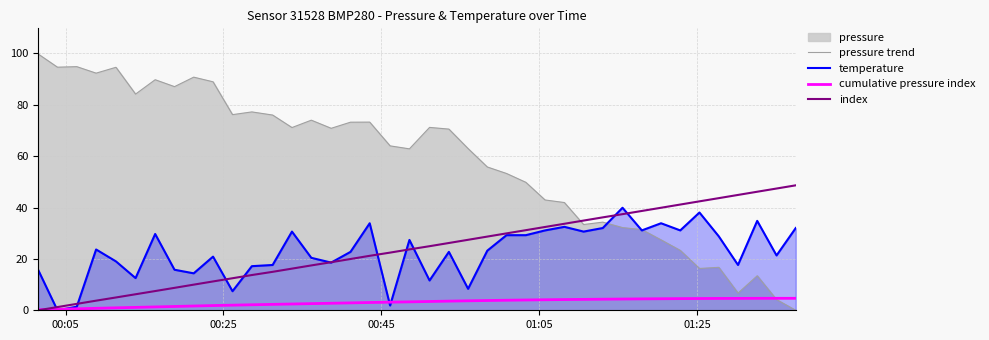

Which series ends up on top after the final intersection of pressure trend and cumulative pressure index?

cumulative pressure index